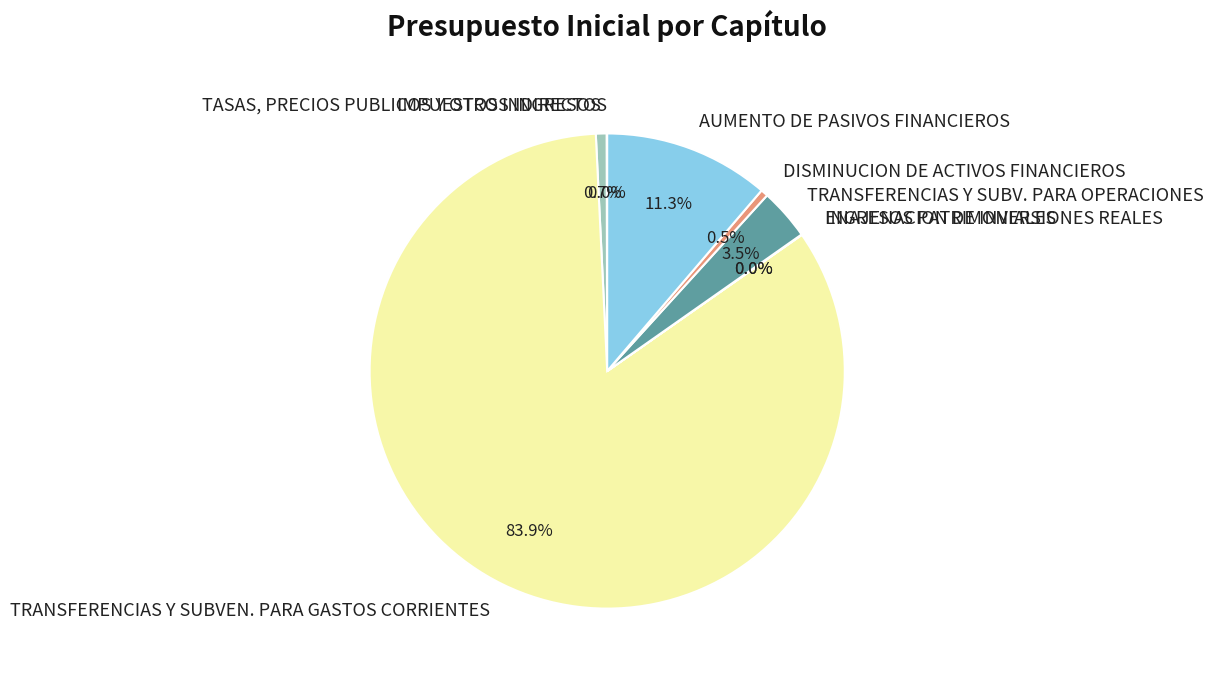

What is the largest slice in the pie chart?

TRANSFERENCIAS Y SUBVEN. PARA GASTOS CORRIENTES